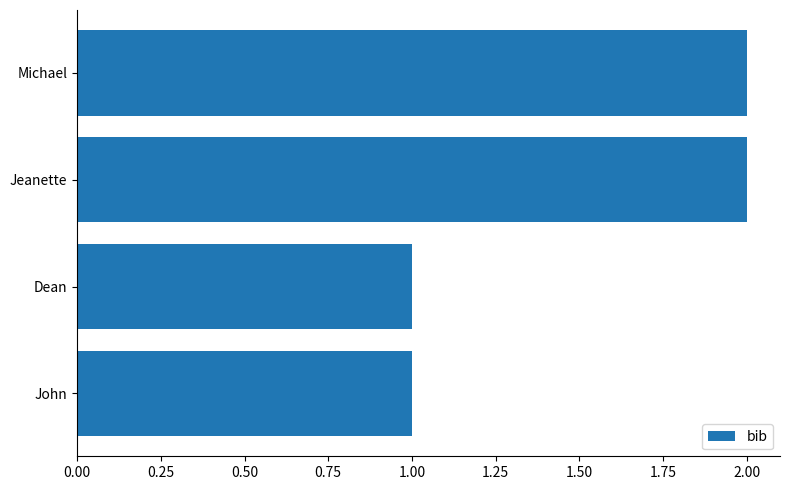

What is the minimum value shown in the chart?

1